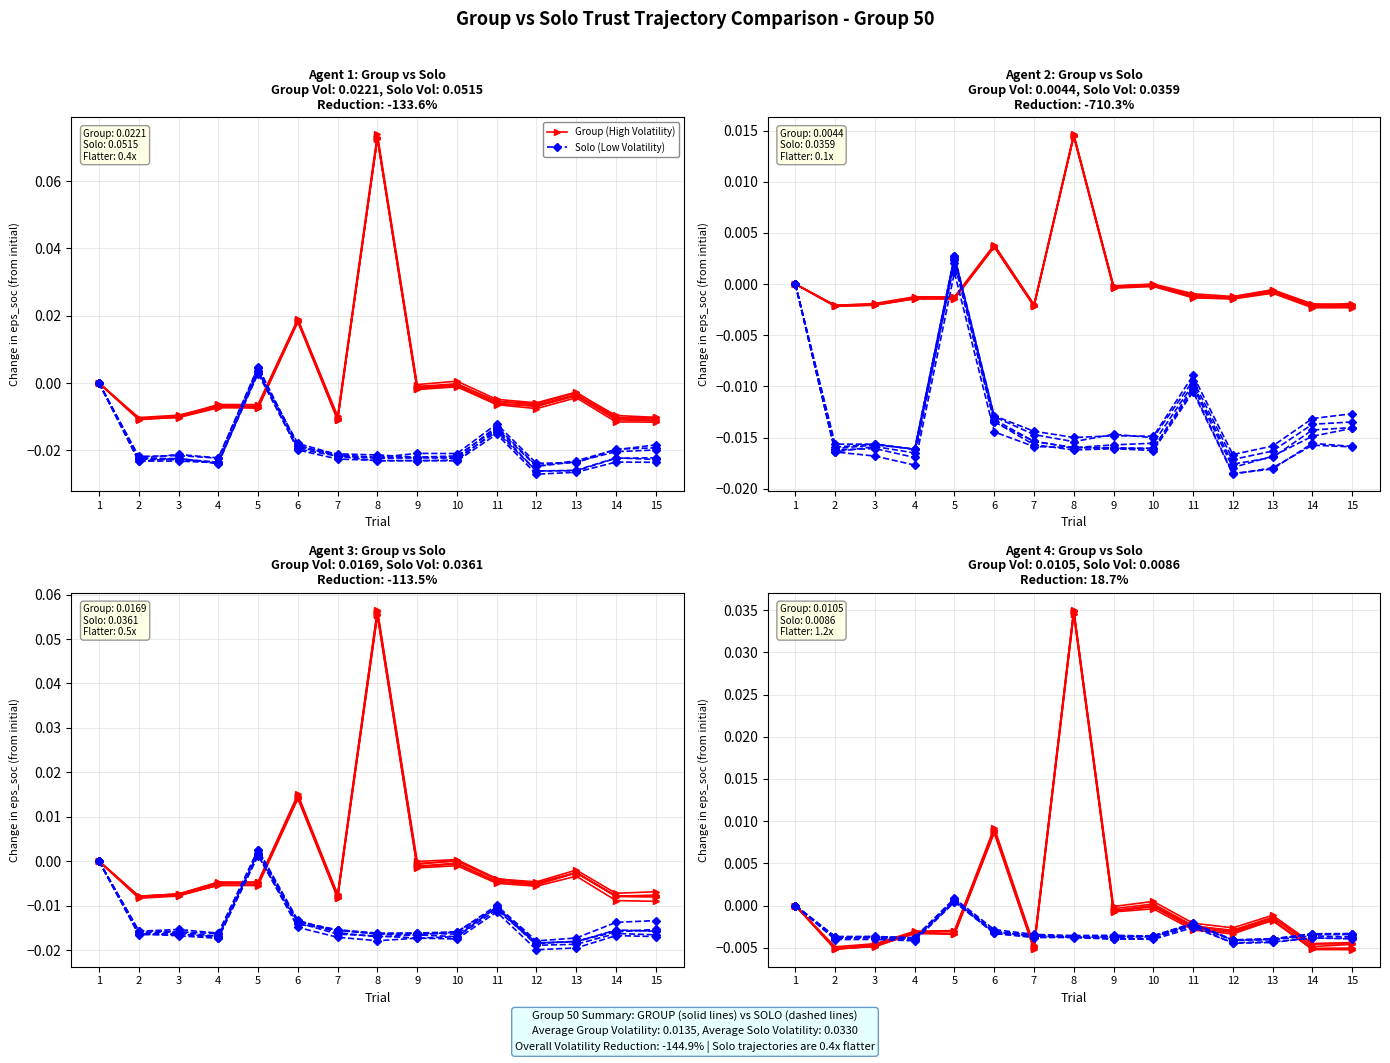

Between which two adjacent categories do Solo (Low Volatility) and Group (High Volatility) first intersect?

3 and 4